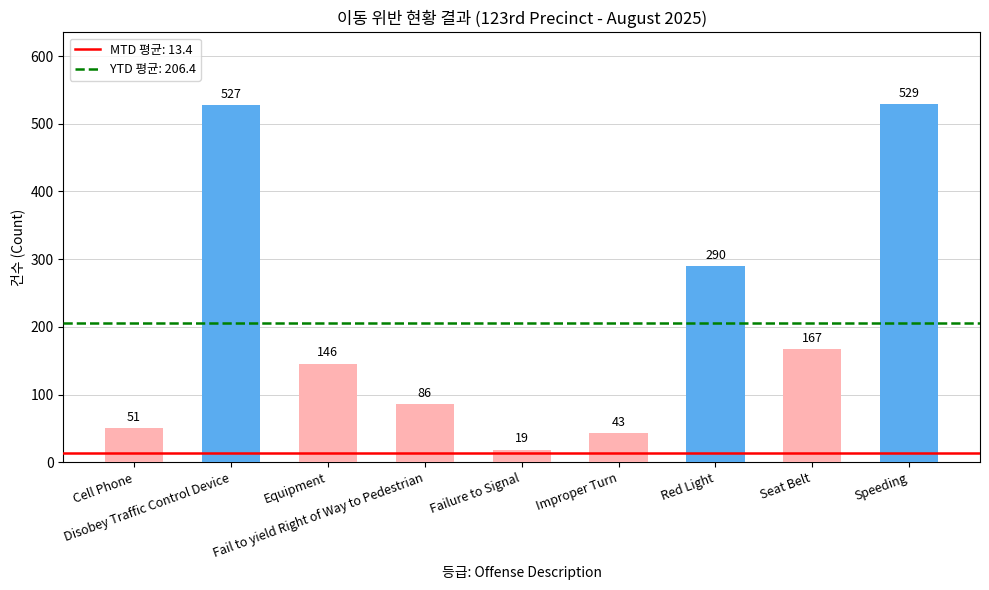

The value at Cell Phone is 51. True or false?

True